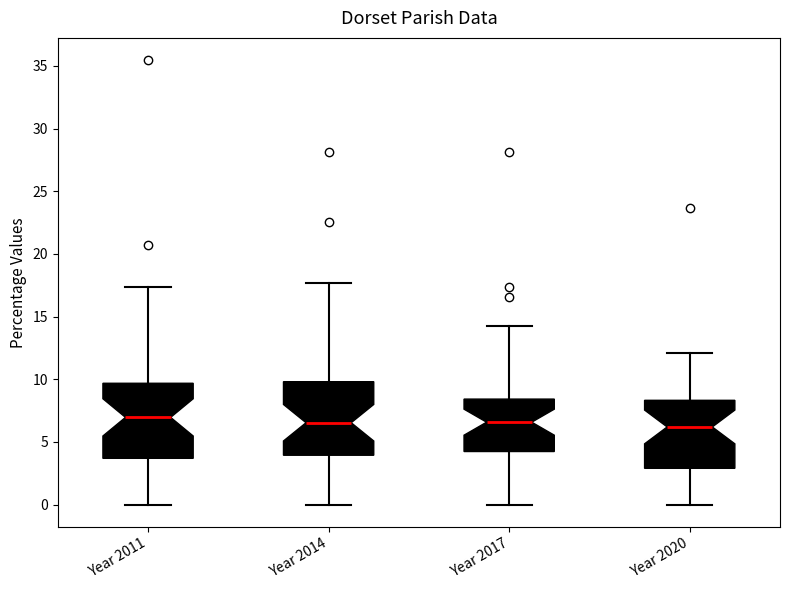

Reading left to right, read every box against the y-axis: the position of its median line, the range the box covers, and the ends of its whiskers. The values are not printed on the chart, so give them approximately, as read against the axis.

Year 2011: median 7.0, box 3.5 to 9.5, whiskers 0.0 to 17.5
Year 2014: median 6.5, box 4.0 to 10.0, whiskers 0.0 to 17.5
Year 2017: median 6.5, box 4.0 to 8.5, whiskers 0.0 to 14.5
Year 2020: median 6.0, box 3.0 to 8.5, whiskers 0.0 to 12.0